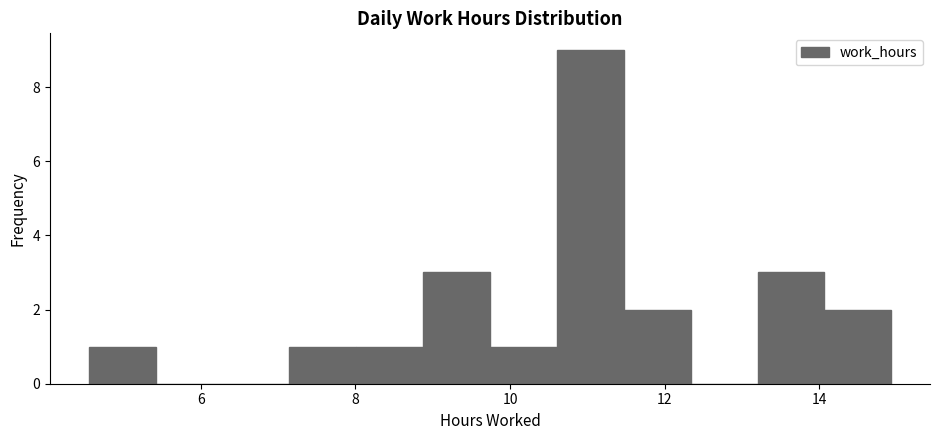

Reading left to right, transcribe this chart: for each bar, give the range it covers on the x-axis and its height. Neither the bar edges nor the heights are printed on the chart, so give them approximately, as read against the axes.

4.6 to 5.4: 1
5.4 to 6.2: 0
6.2 to 7.2: 0
7.2 to 8.0: 1
8.0 to 8.8: 1
8.8 to 9.8: 3
9.8 to 10.6: 1
10.6 to 11.4: 9
11.4 to 12.4: 2
12.4 to 13.2: 0
13.2 to 14.0: 3
14.0 to 15.0: 2